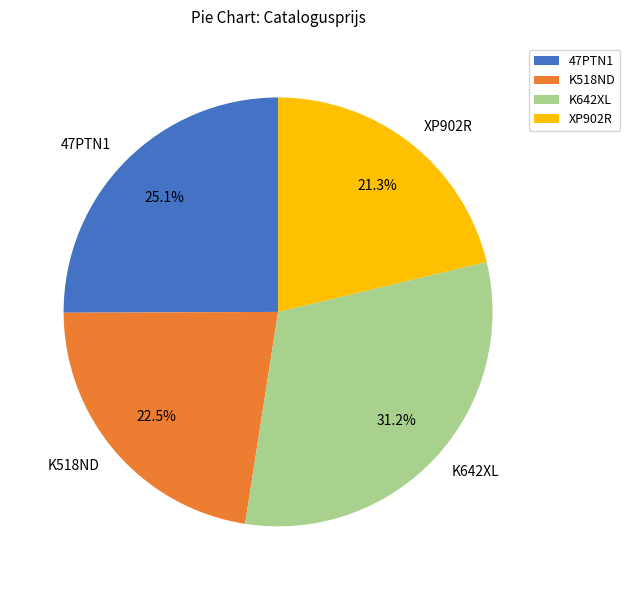

Count the number of slices in the pie.

4